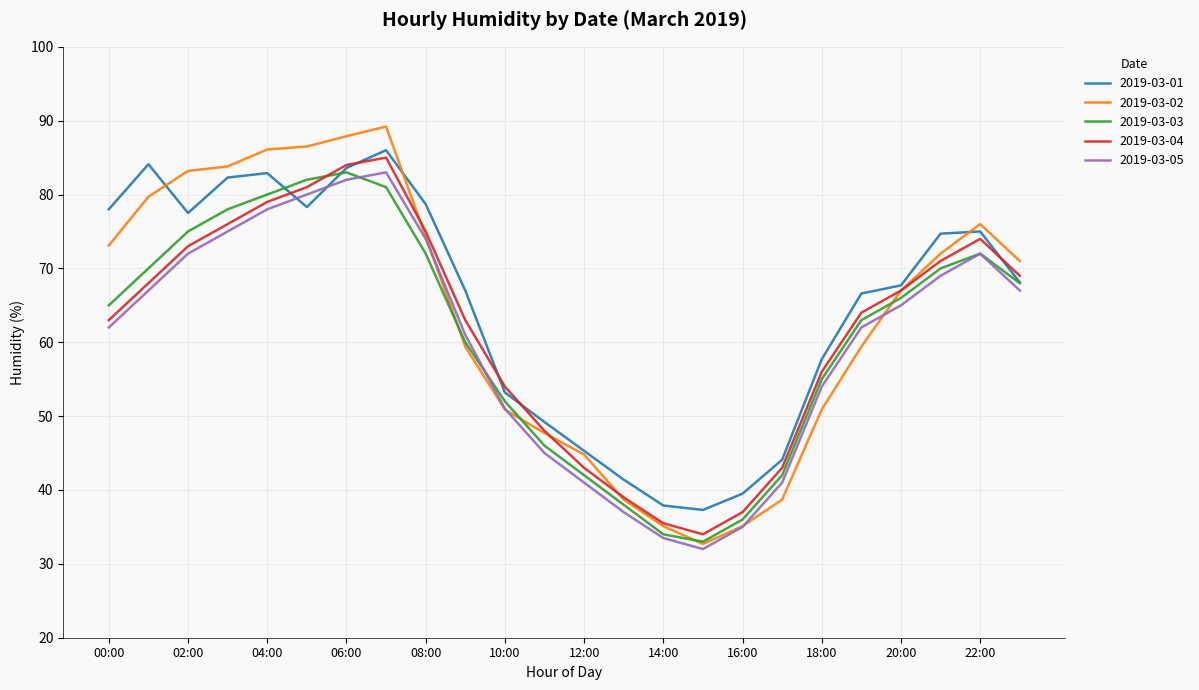

Which series has the largest range (max minus min)?

2019-03-02